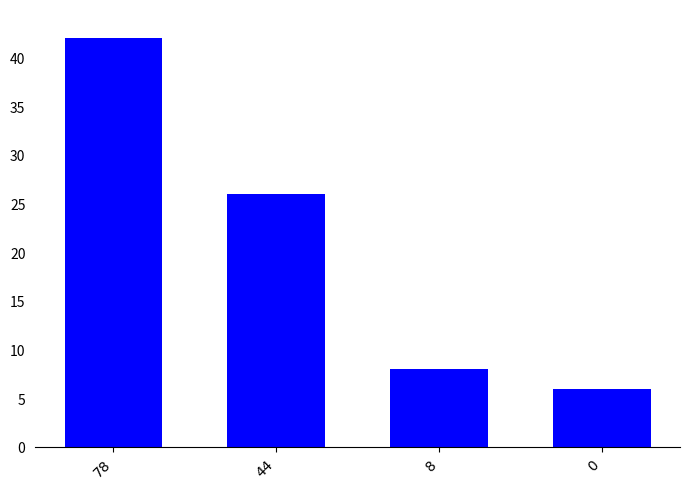

What is the difference between the maximum and second lowest values?

34